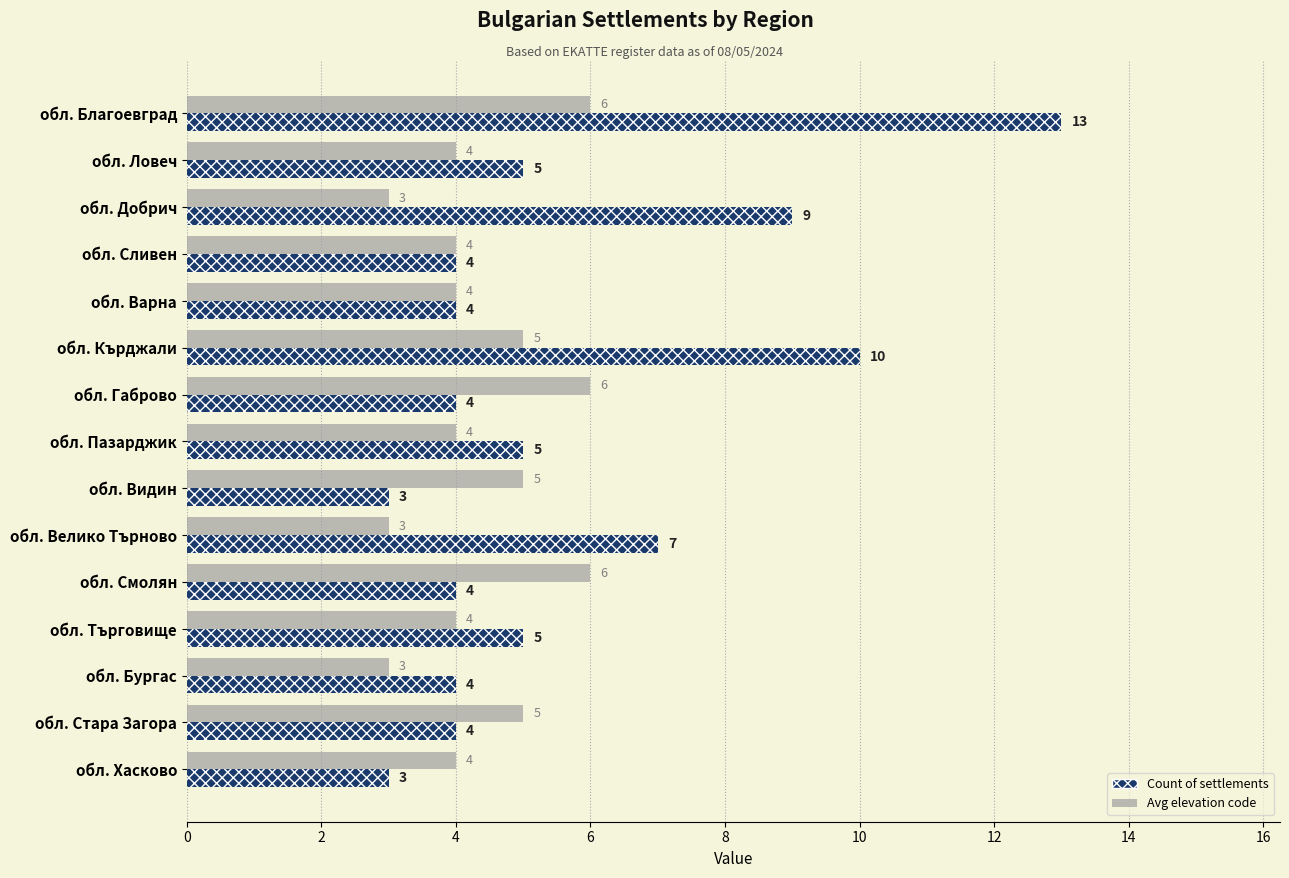

Count the number of categories in the chart.

15